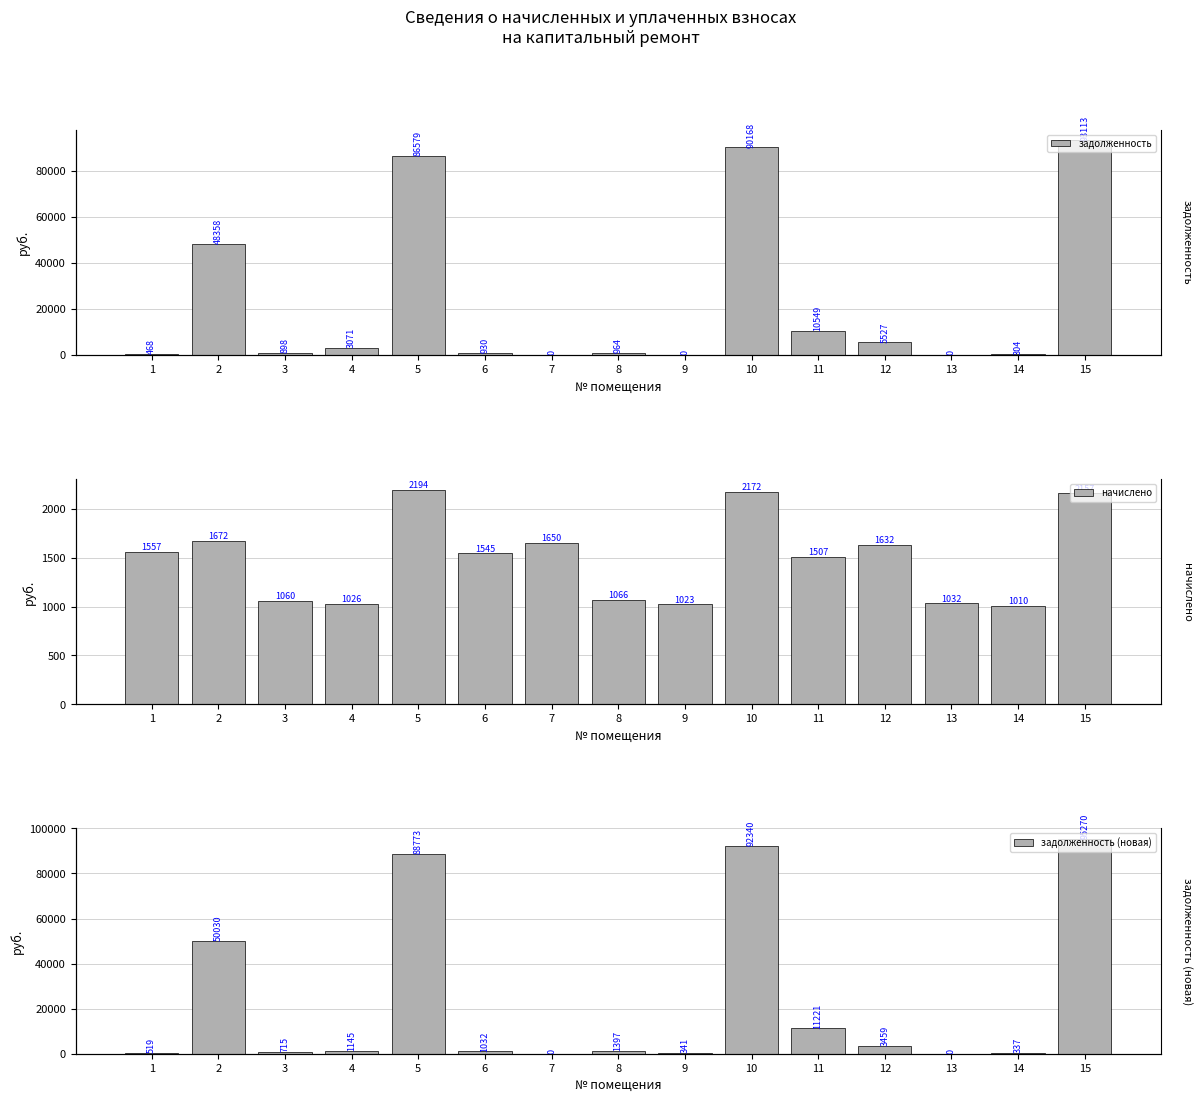

Which series has the largest total across all categories?

задолженность (новая)